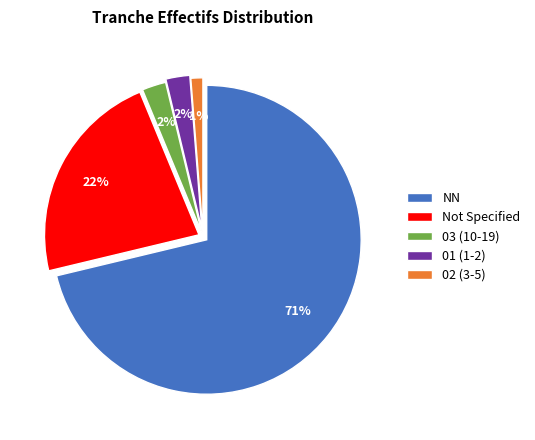

To the nearest percent, what is the average slice percentage?

20%